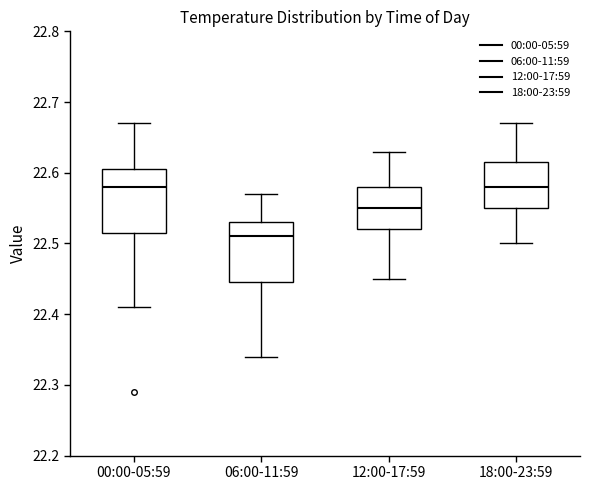

Reading left to right, read every box against the y-axis: the position of its median line, the range the box covers, and the ends of its whiskers. The values are not printed on the chart, so give them approximately, as read against the axis.

00:00-05:59: median 22.58, box 22.52 to 22.61, whiskers 22.41 to 22.67
06:00-11:59: median 22.51, box 22.45 to 22.53, whiskers 22.34 to 22.57
12:00-17:59: median 22.55, box 22.52 to 22.58, whiskers 22.45 to 22.63
18:00-23:59: median 22.58, box 22.55 to 22.62, whiskers 22.50 to 22.67